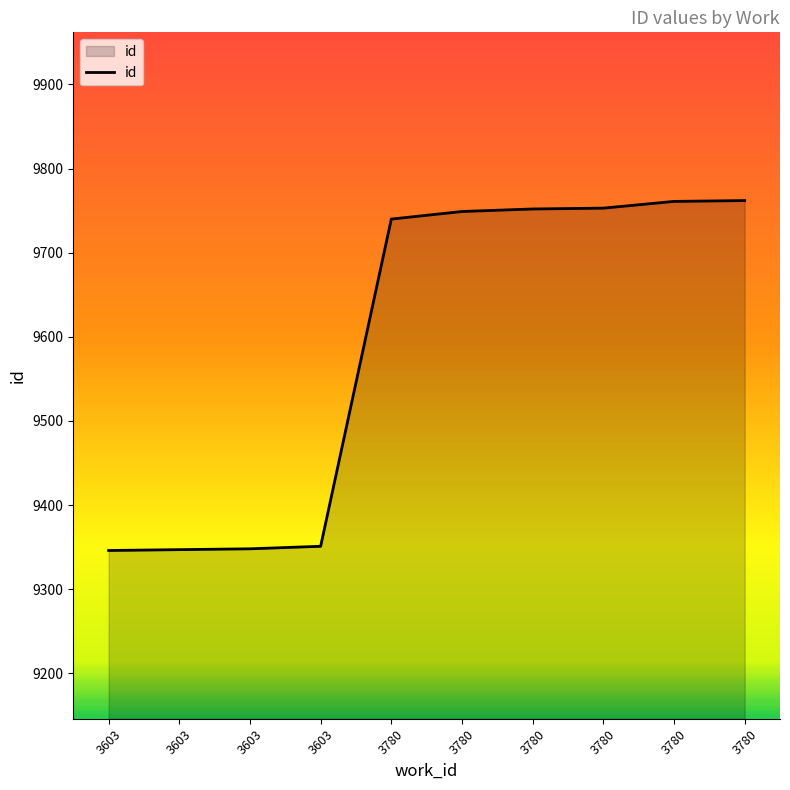

The value at 3603 is 14866. True or false?

False